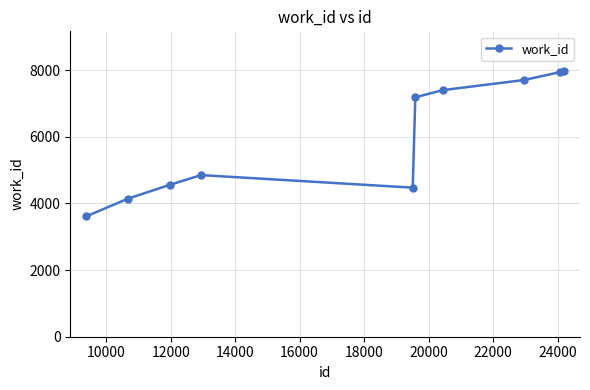

What is the greatest value displayed?

7972